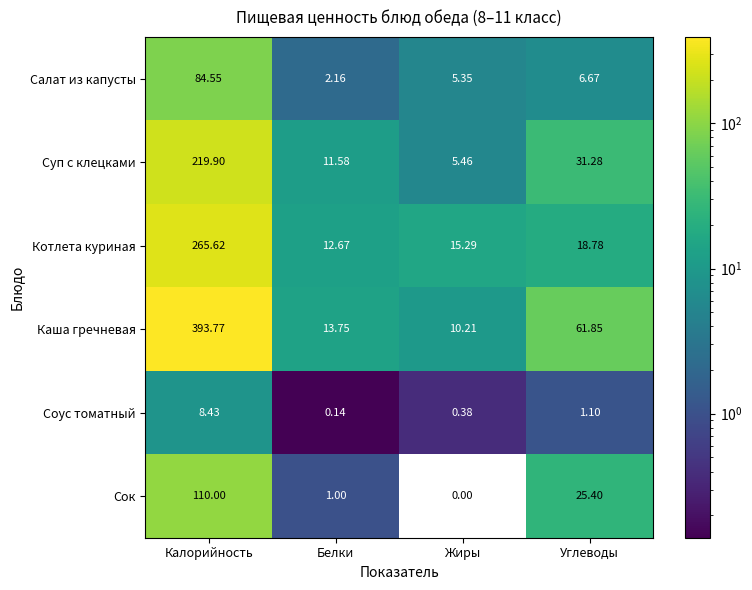

Which series has the largest total across all categories?

Каша гречневая